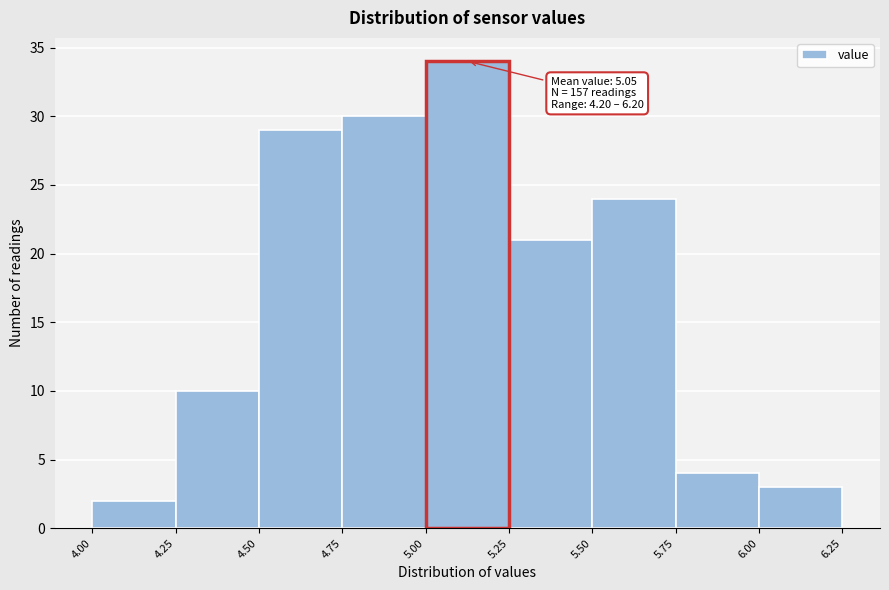

Which range on the x-axis has the tallest bar?

5.00 to 5.25